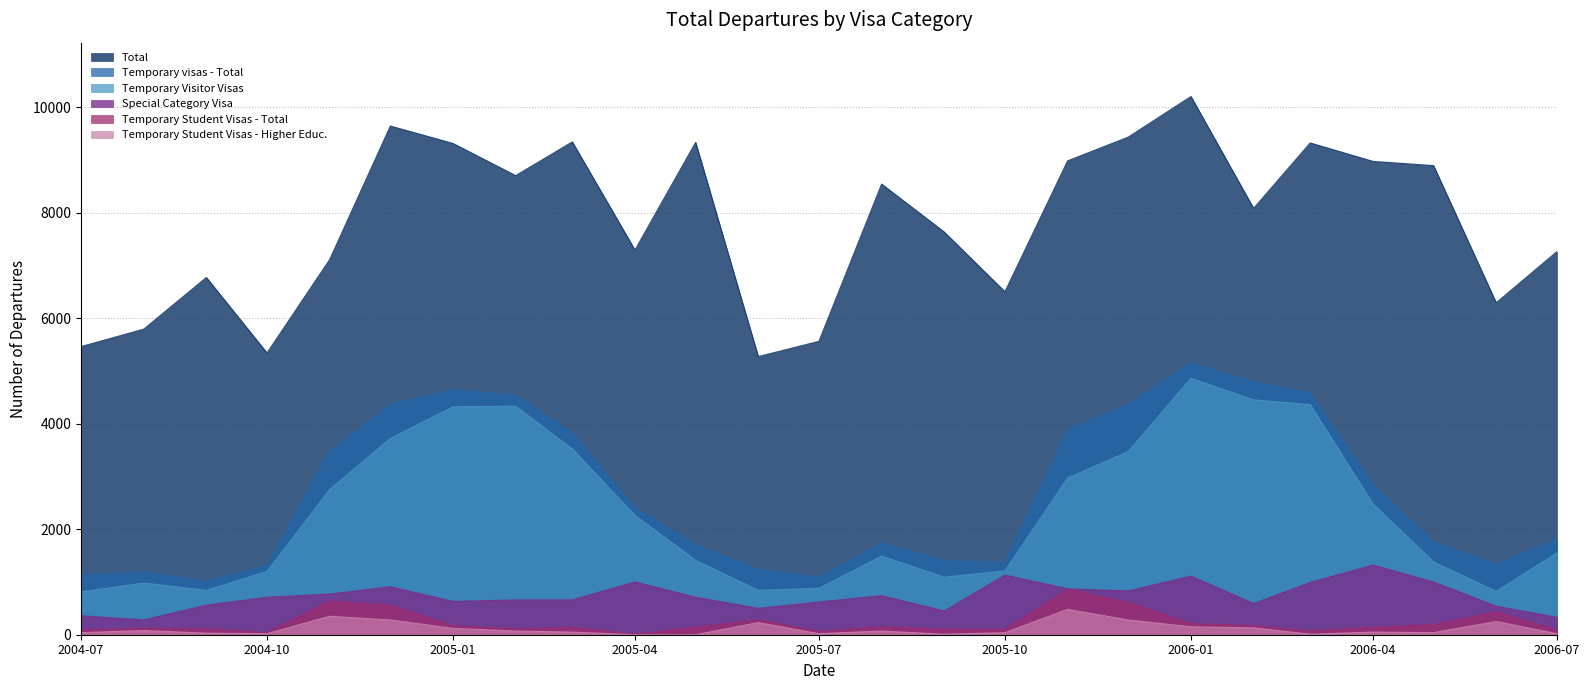

How many lines are shown in the chart?

6